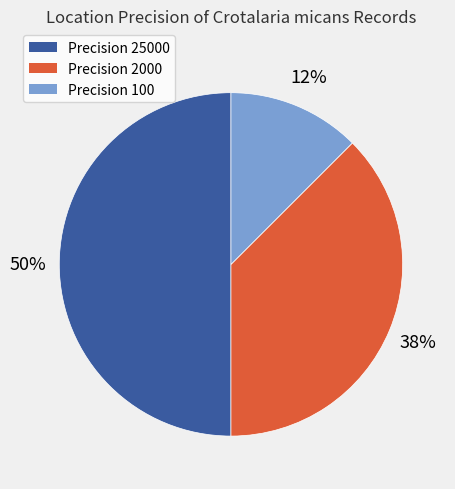

To the nearest percent, what is the average slice percentage?

33%